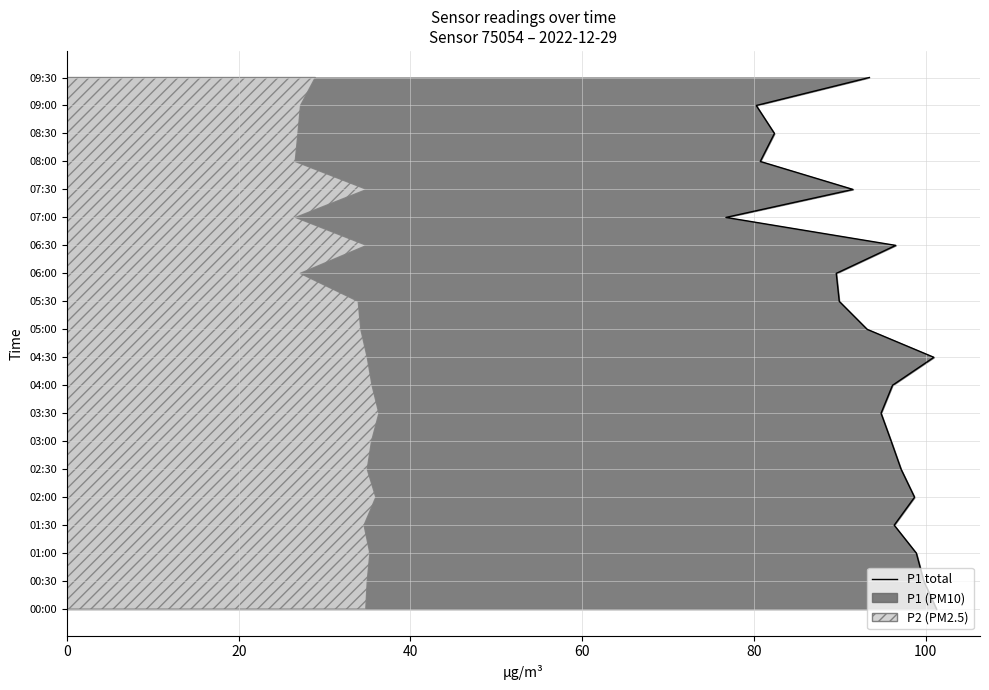

The chart shows a value of 3 at 40. True or false?

False